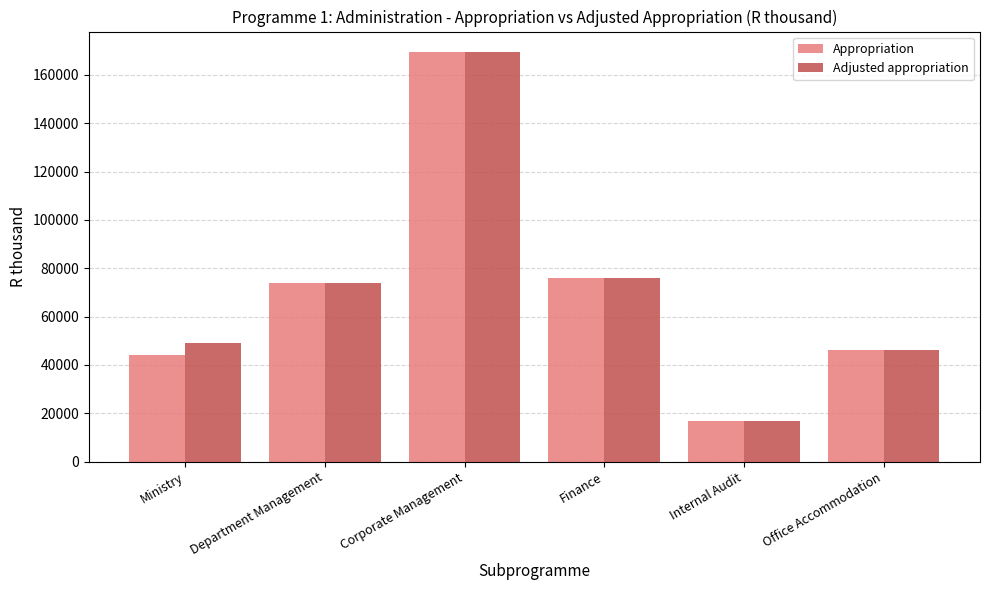

Reading left to right, list all the values displayed in this chart.

Appropriation: Ministry=44022	Department Management=74065	Corporate Management=169455	Finance=75984	Internal Audit=16743	Office Accommodation=46326
Adjusted appropriation: Ministry=49222	Department Management=74065	Corporate Management=169455	Finance=75984	Internal Audit=16743	Office Accommodation=46326